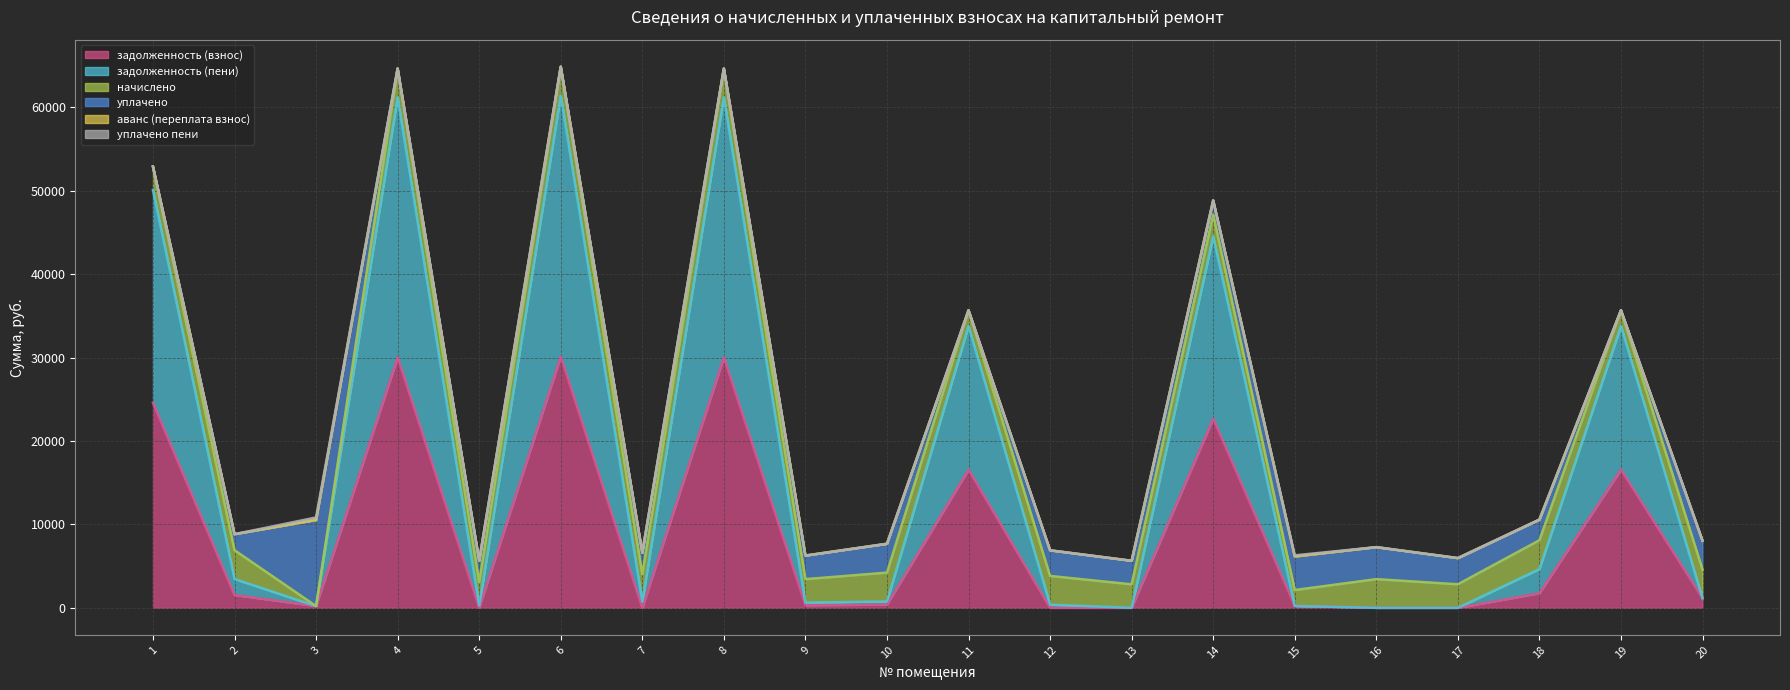

How many data points in уплачено пени are above 0?

3